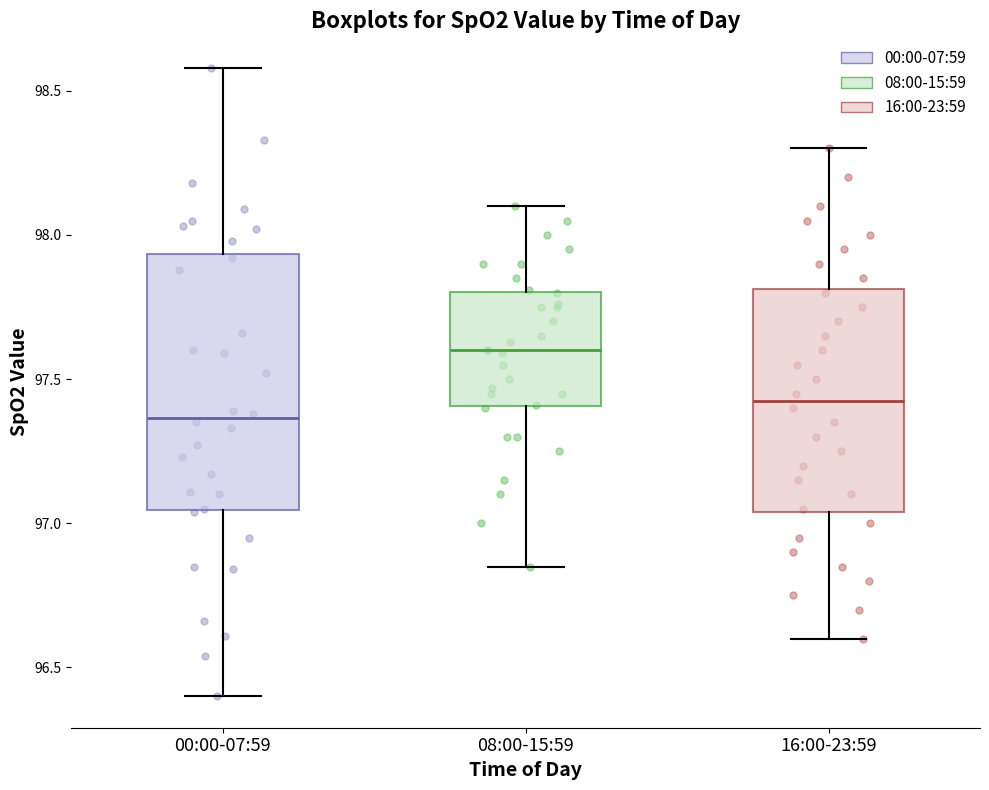

Comparing the boxes themselves (not the whiskers), which one is the tallest?

00:00-07:59